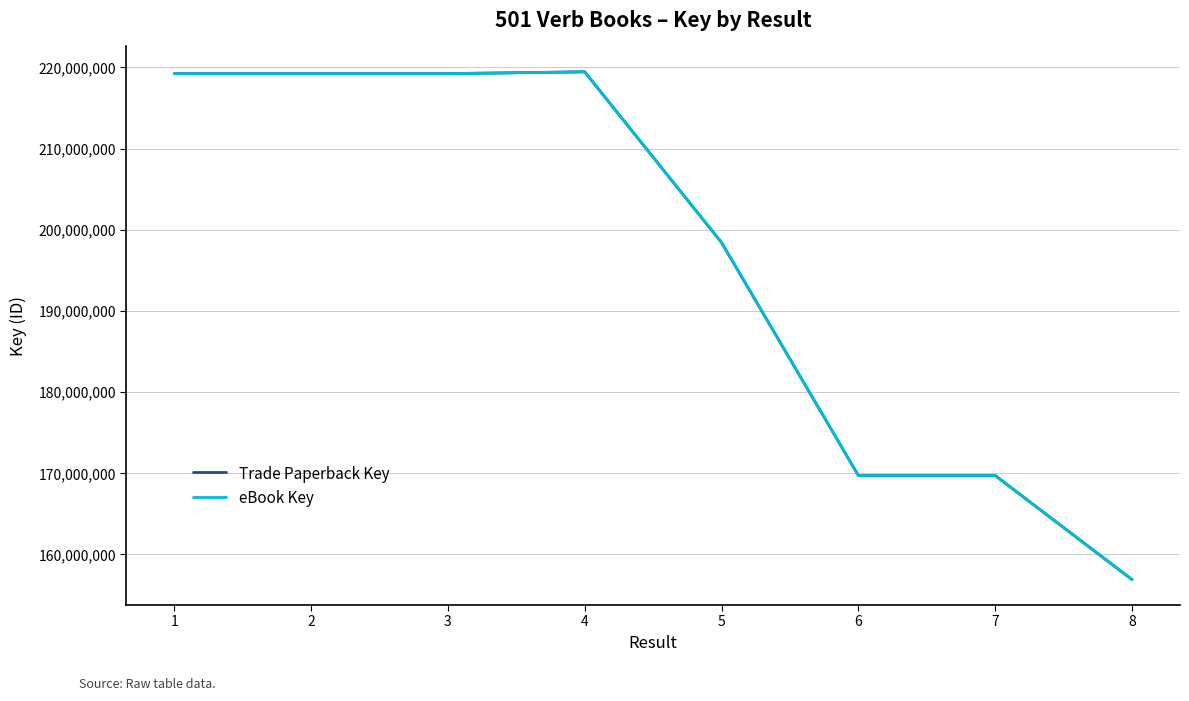

True or false: Trade Paperback Key and eBook Key cross at least once.

False